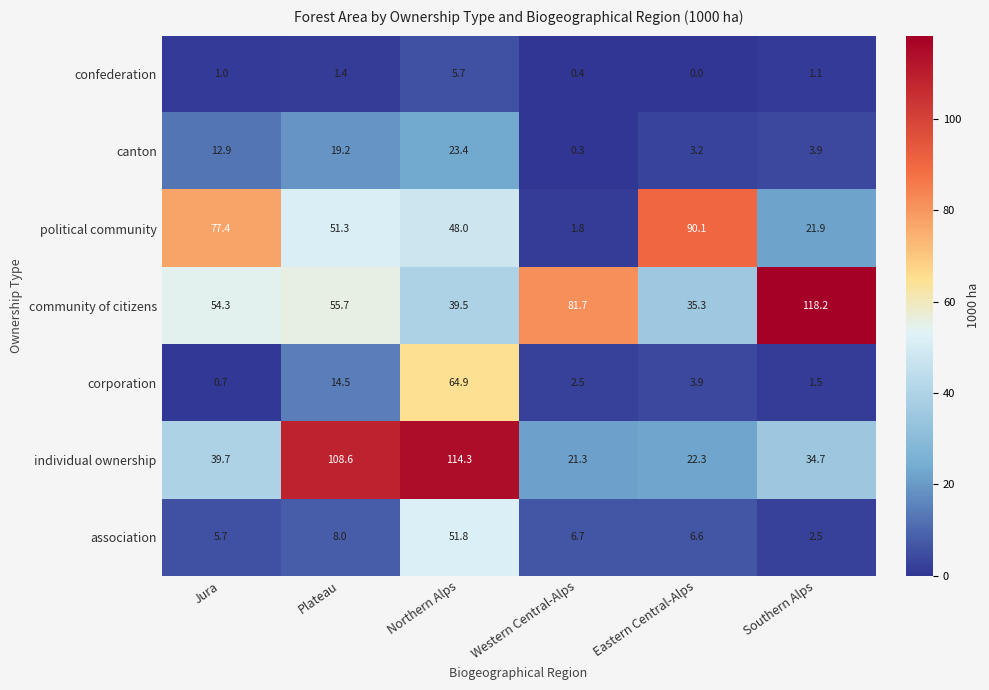

What is the difference between the highest and lowest values at Southern Alps?

117.1